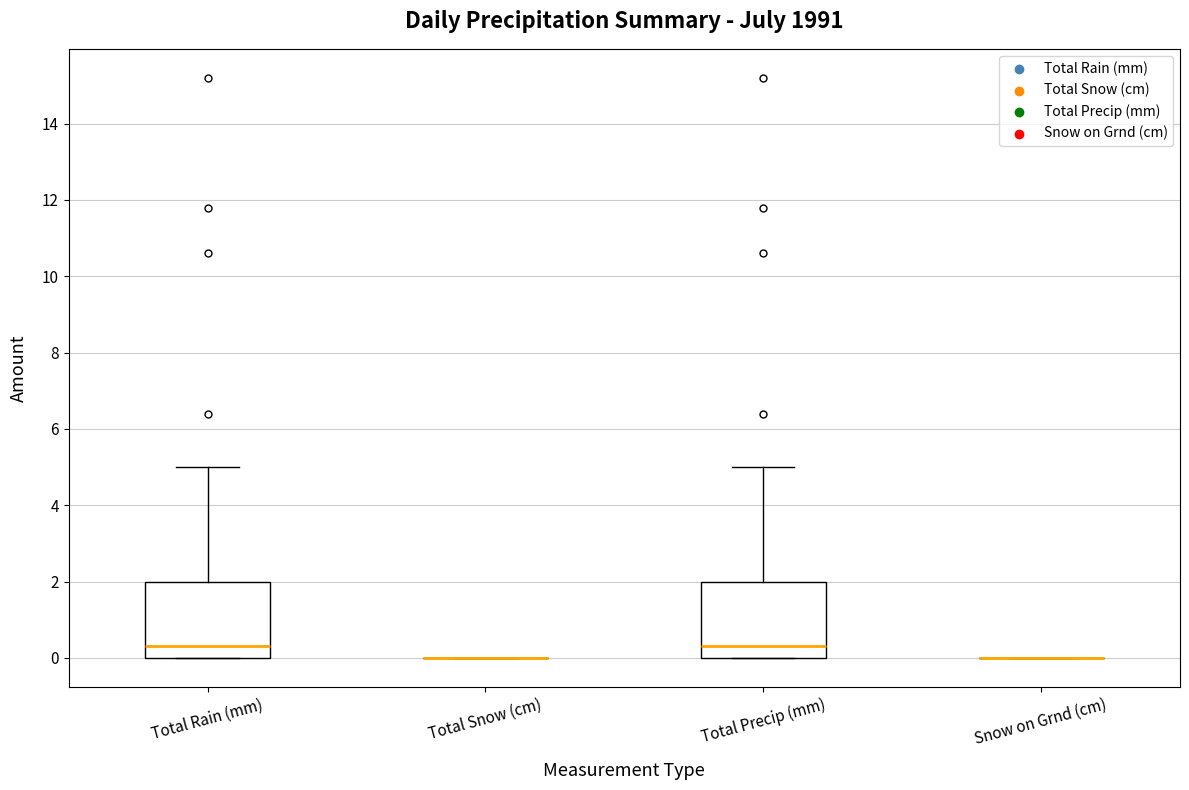

Reading left to right, read every box against the y-axis: the position of its median line, the range the box covers, and the ends of its whiskers. The values are not printed on the chart, so give them approximately, as read against the axis.

Total Rain (mm): median 0.4, box 0.0 to 2.0, whiskers 0.0 to 5.0
Total Snow (cm): box collapsed to a line at 0.0, whiskers 0.0 to 0.0
Total Precip (mm): median 0.4, box 0.0 to 2.0, whiskers 0.0 to 5.0
Snow on Grnd (cm): box collapsed to a line at 0.0, whiskers 0.0 to 0.0